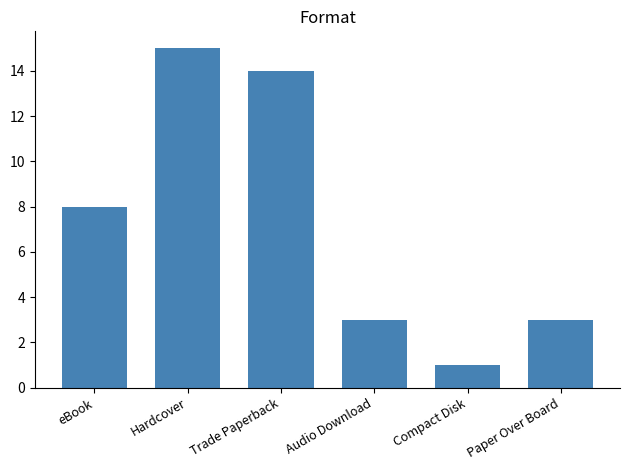

How many categories are shown in the chart?

6